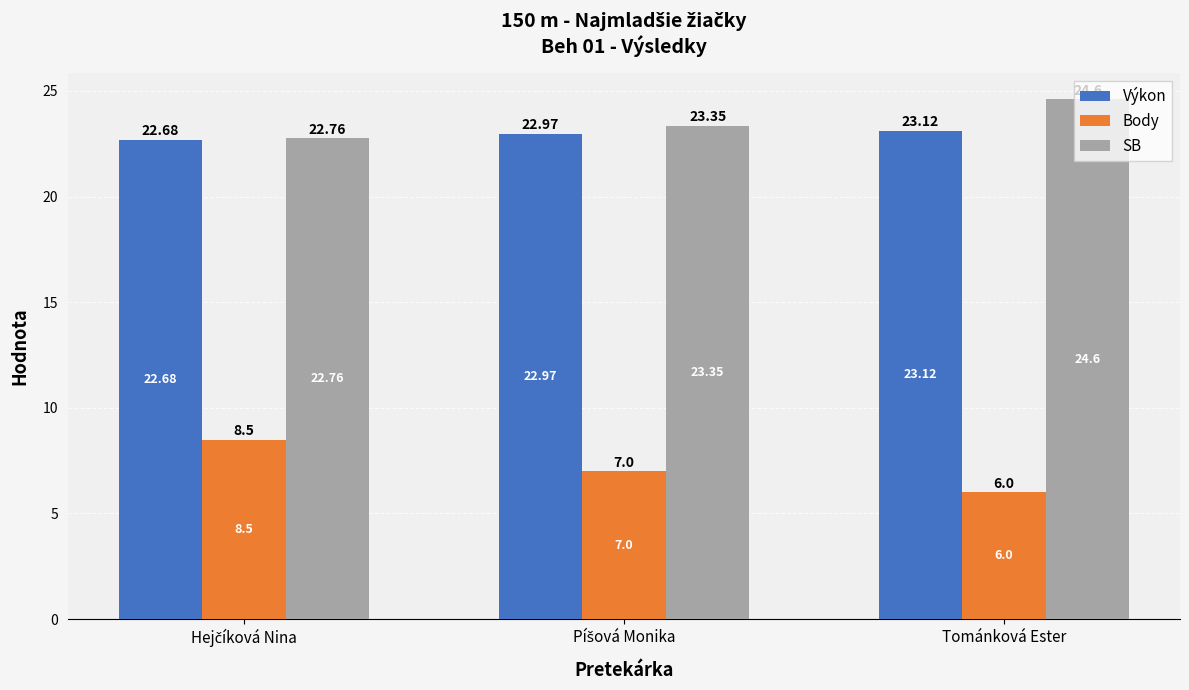

Rank the series by their maximum value, from lowest to highest.

Body, Výkon, SB